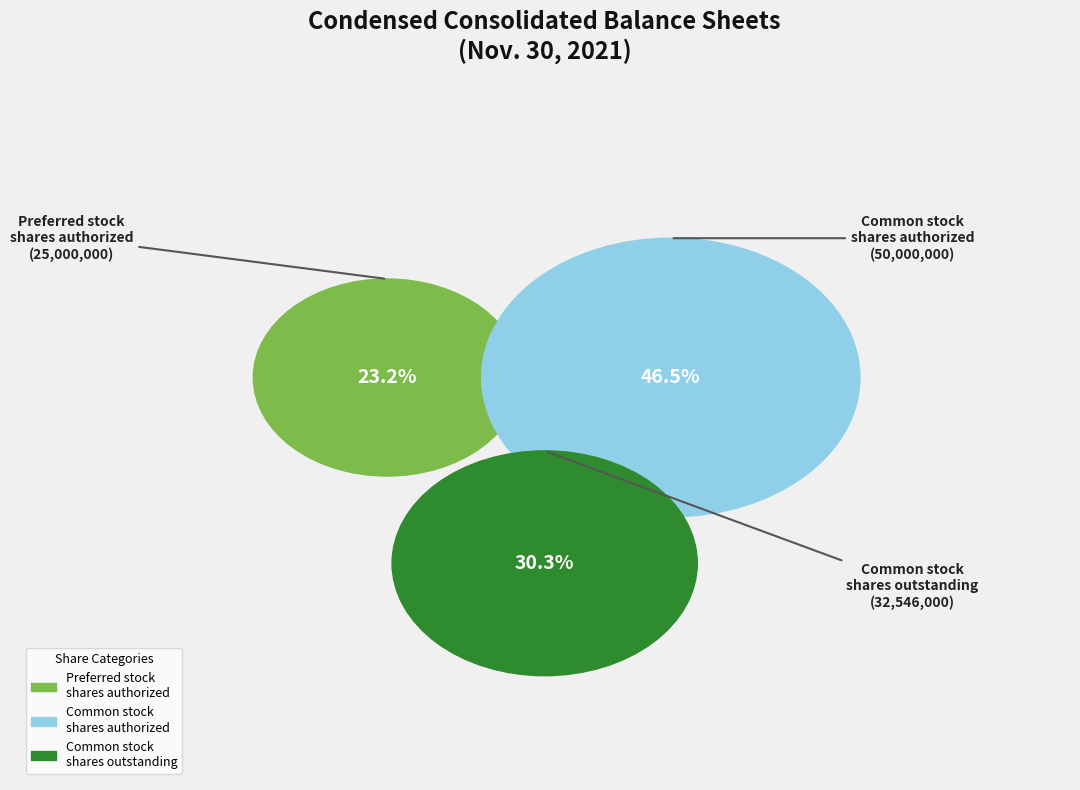

Does any single category account for the majority?

No